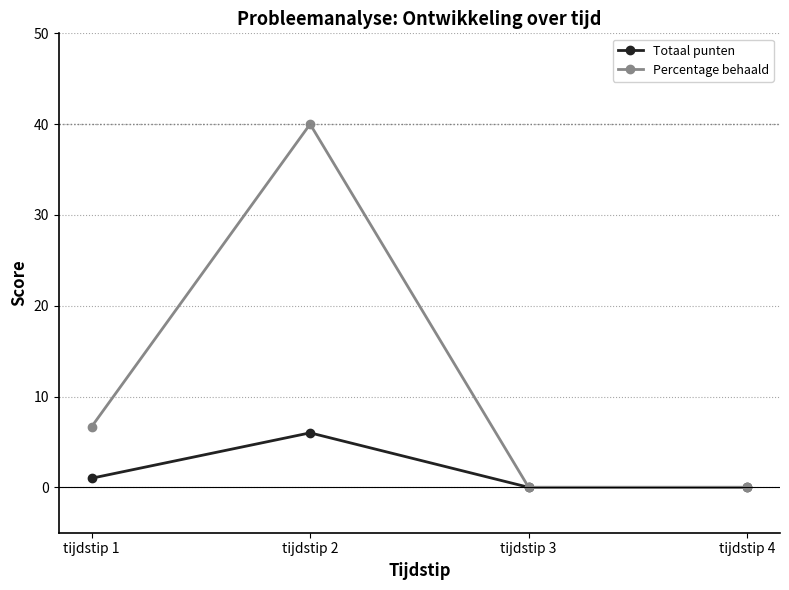

What is the average value of the Percentage behaald series?

11.7